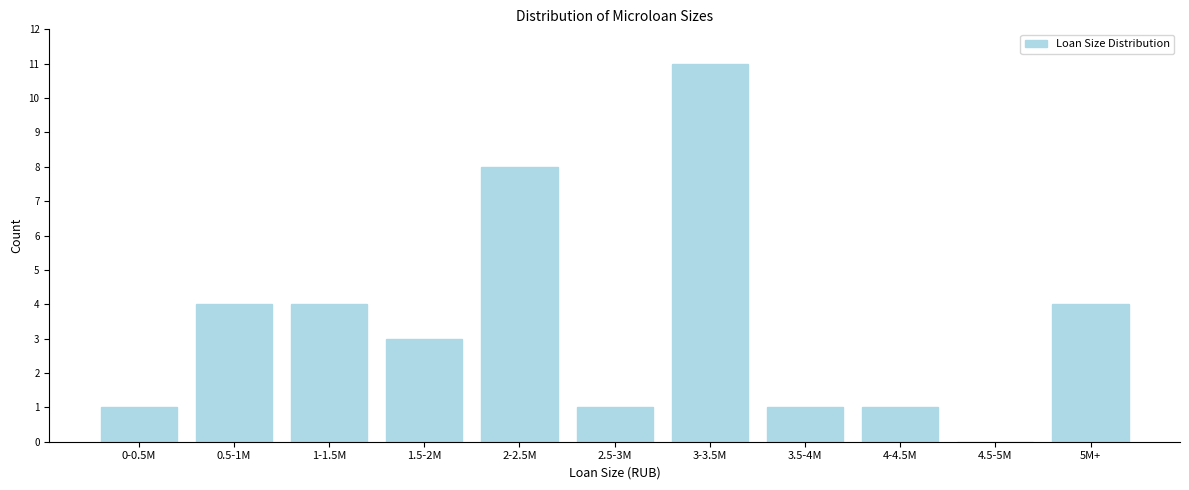

Reading left to right, transcribe all the data shown in this chart.

0-0.5M=1	0.5-1M=4	1-1.5M=4	1.5-2M=3	2-2.5M=8	2.5-3M=1	3-3.5M=11	3.5-4M=1	4-4.5M=1	4.5-5M=0	5M+=4